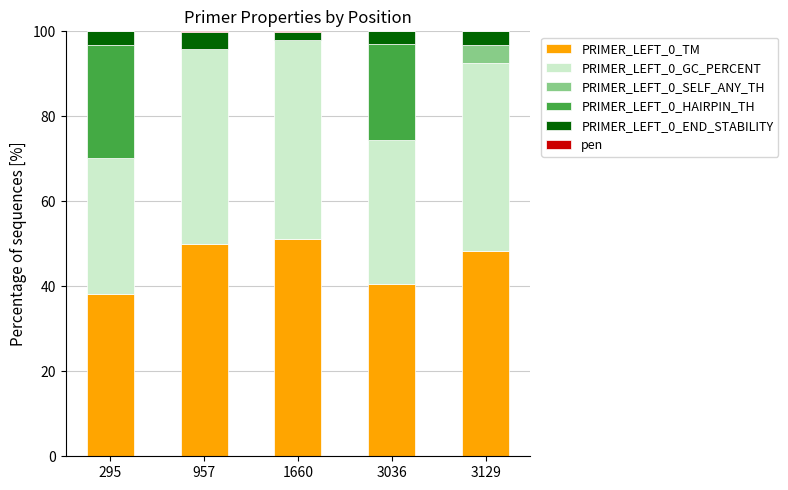

What is the highest value of the PRIMER_LEFT_0_TM series?

51.1